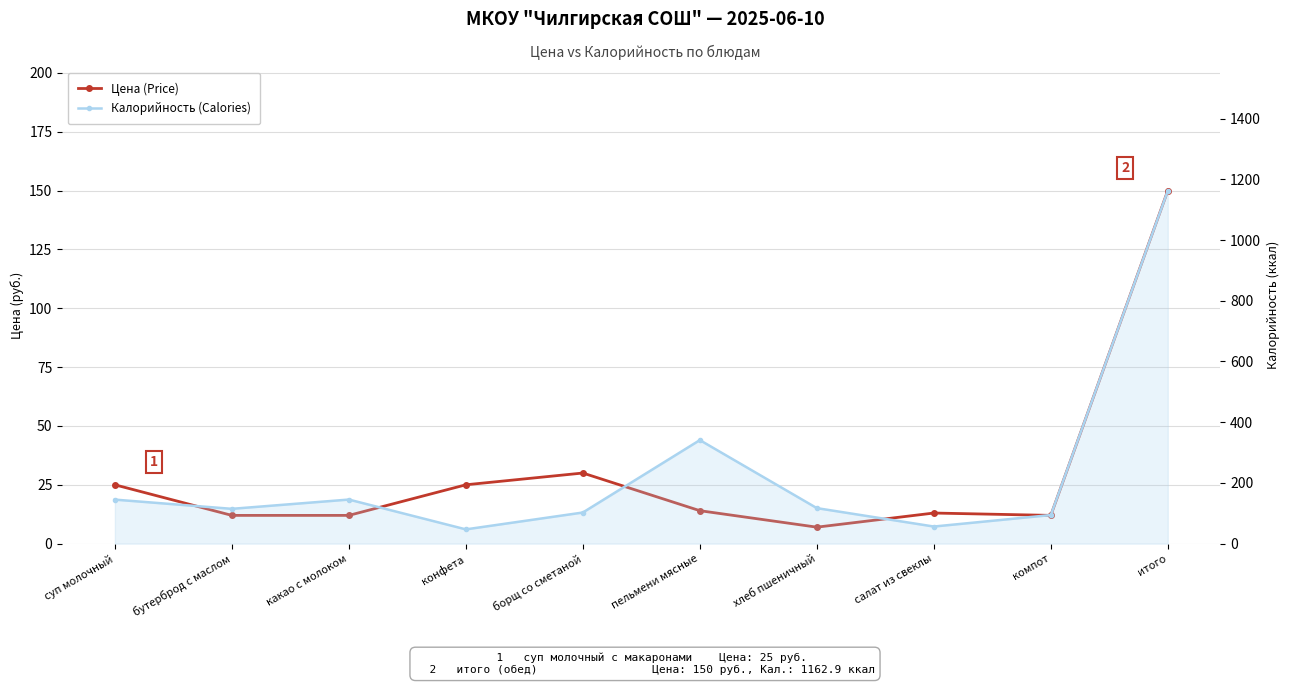

At which category is the sum across all series the highest?

итого